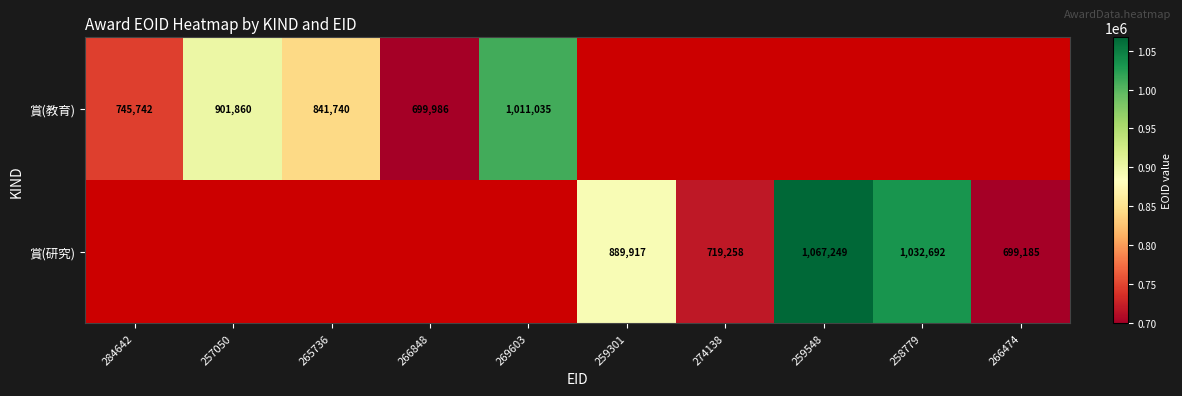

Is the value of 賞(研究) at 259548 greater than the value of 賞(教育) at 266848?

Yes